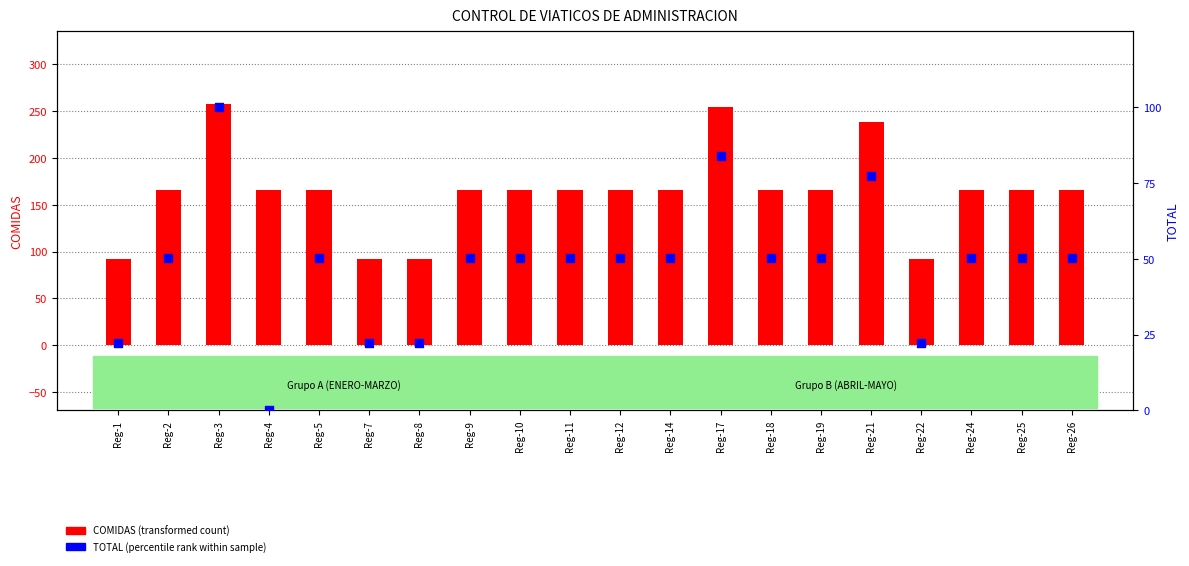

What are all the series names shown in the legend?

COMIDAS, TOTAL (percentile)